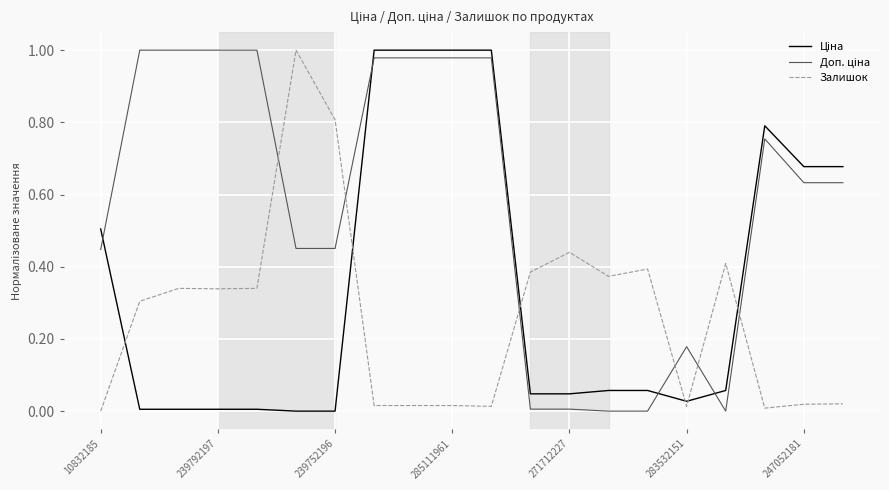

What is the value of the Залишок point at the 4th from the left?

0.3